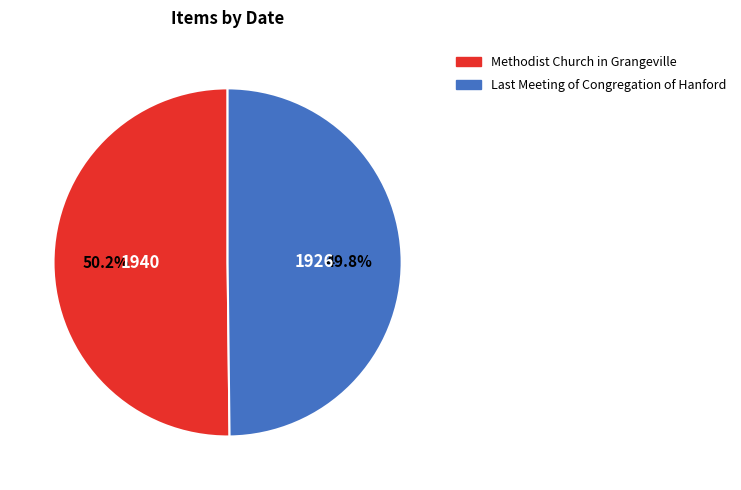

How many segments does this pie chart have?

2